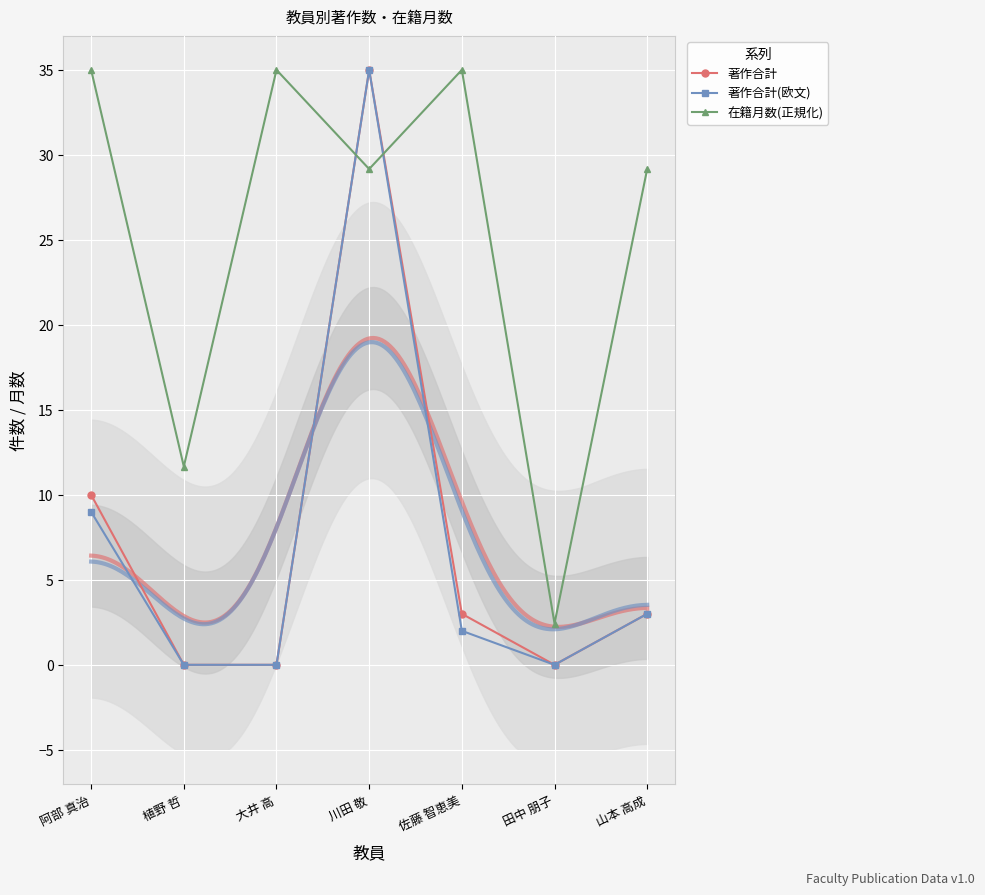

Reading left to right, transcribe all the data shown in this chart.

著作合計: 10.0	0.0	0.0	35.0	3.0	0.0	3.0
著作合計(欧文): 9.0	0.0	0.0	35.0	2.0	0.0	3.0
在籍月数(正規化): 35.0	11.7	35.0	29.2	35.0	2.4	29.2